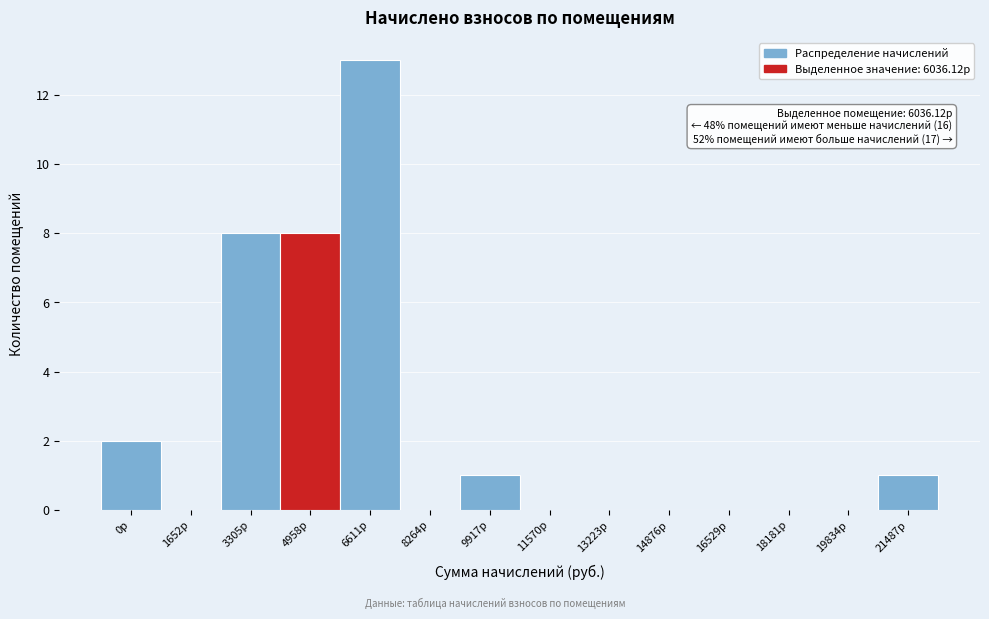

Reading right to left, list all the values displayed in this chart.

21487р=1	19834р=0	18181р=0	16529р=0	14876р=0	13223р=0	11570р=0	9917р=1	8264р=0	6611р=13	4958р=8	3305р=8	1652р=0	0р=2